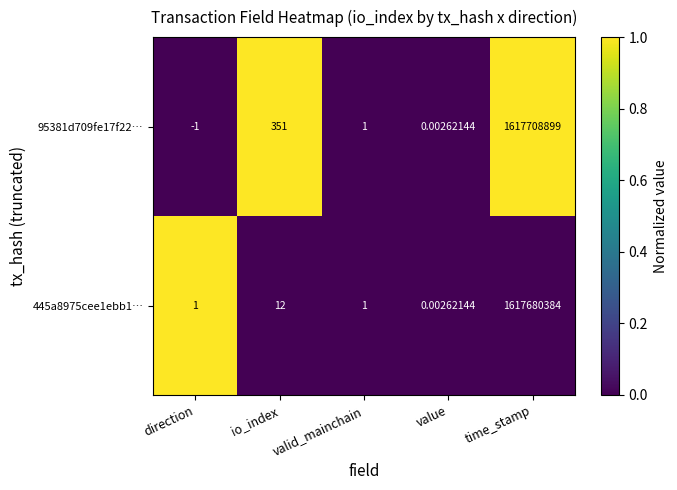

How many series are shown in this chart?

2